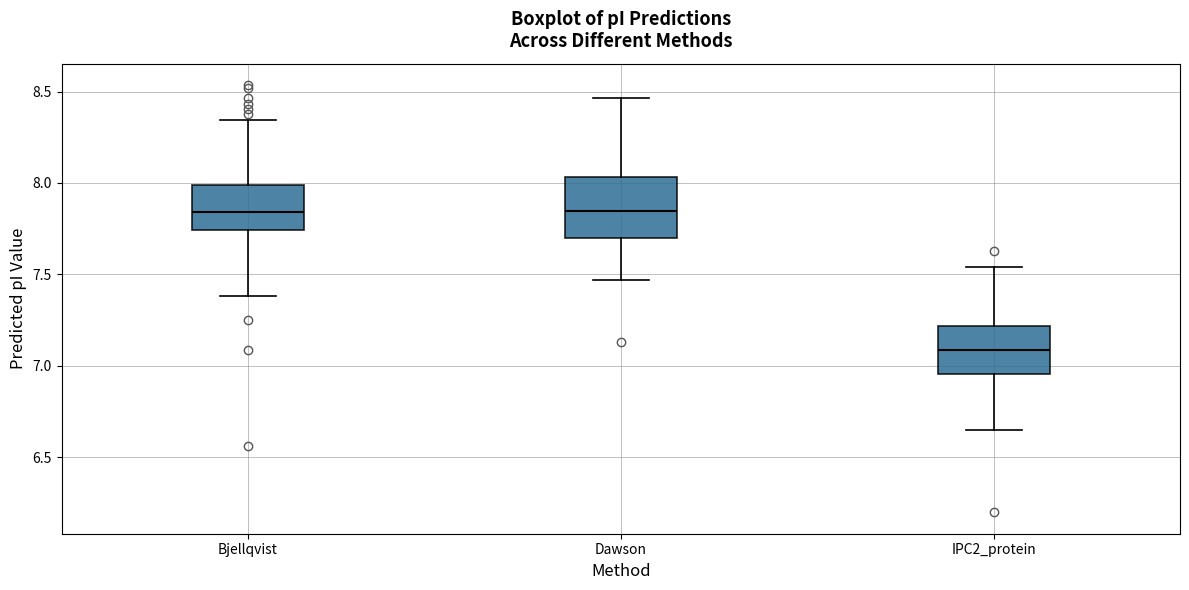

Reading left to right, transcribe this box plot: for each box, give where its median line is, the range the box spans, and where its two whiskers end, as read against the y-axis. The values are not printed on the chart, so give them approximately, as read against the axis.

Bjellqvist: median 7.85, box 7.75 to 8.00, whiskers 7.40 to 8.35
Dawson: median 7.85, box 7.70 to 8.05, whiskers 7.45 to 8.45
IPC2_protein: median 7.10, box 6.95 to 7.20, whiskers 6.65 to 7.55